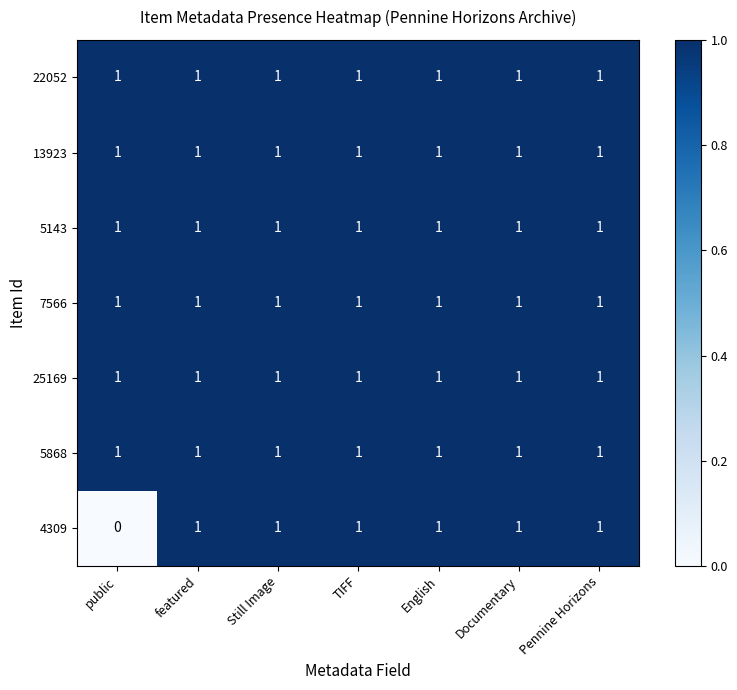

At how many categories does at least one series exceed 0?

7